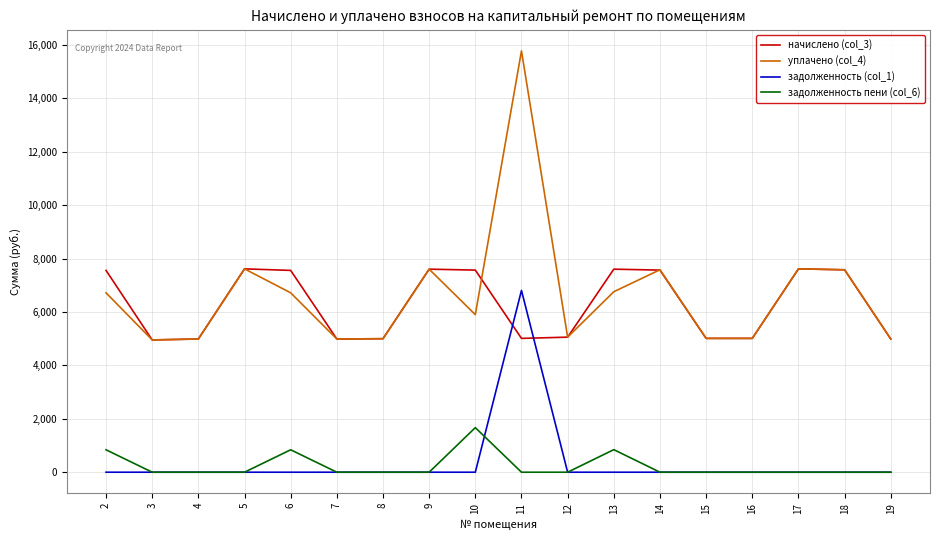

What is the difference between the maximum and second lowest values in the начислено (col_3) series?

2626.6